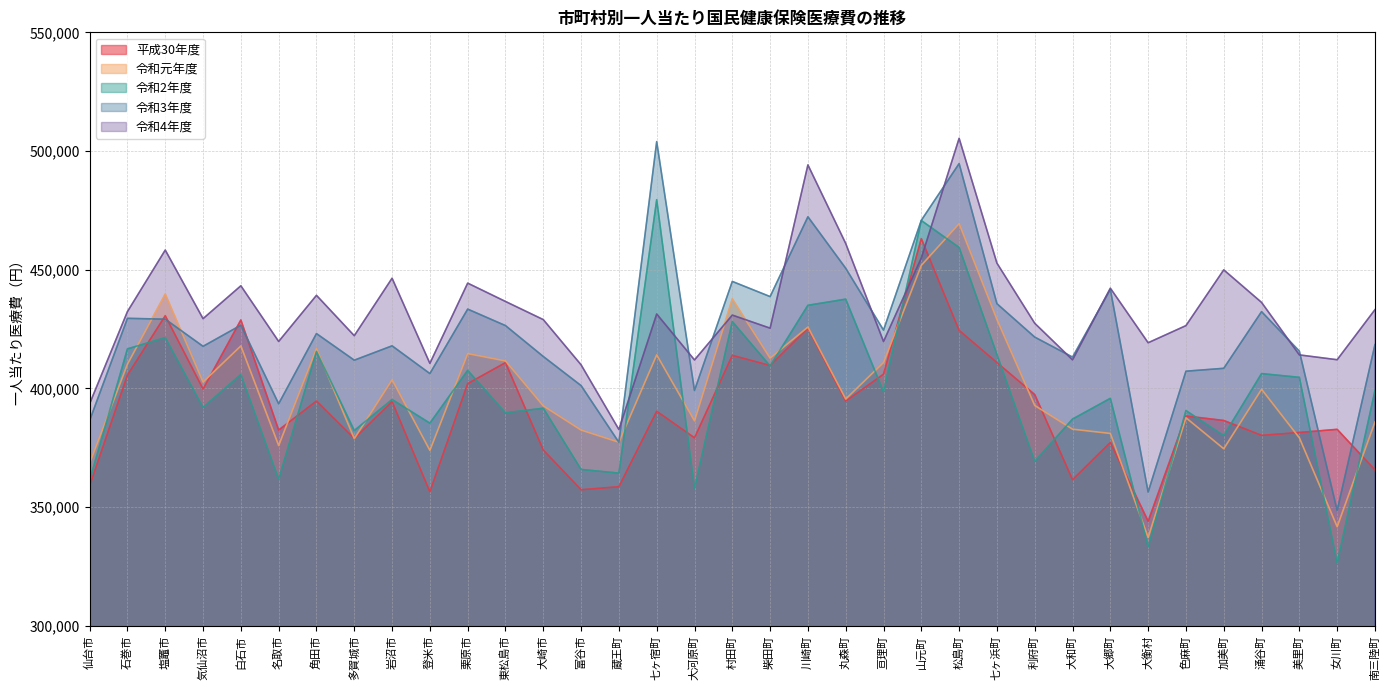

How many values in the 令和2年度 series are below 395808?

17